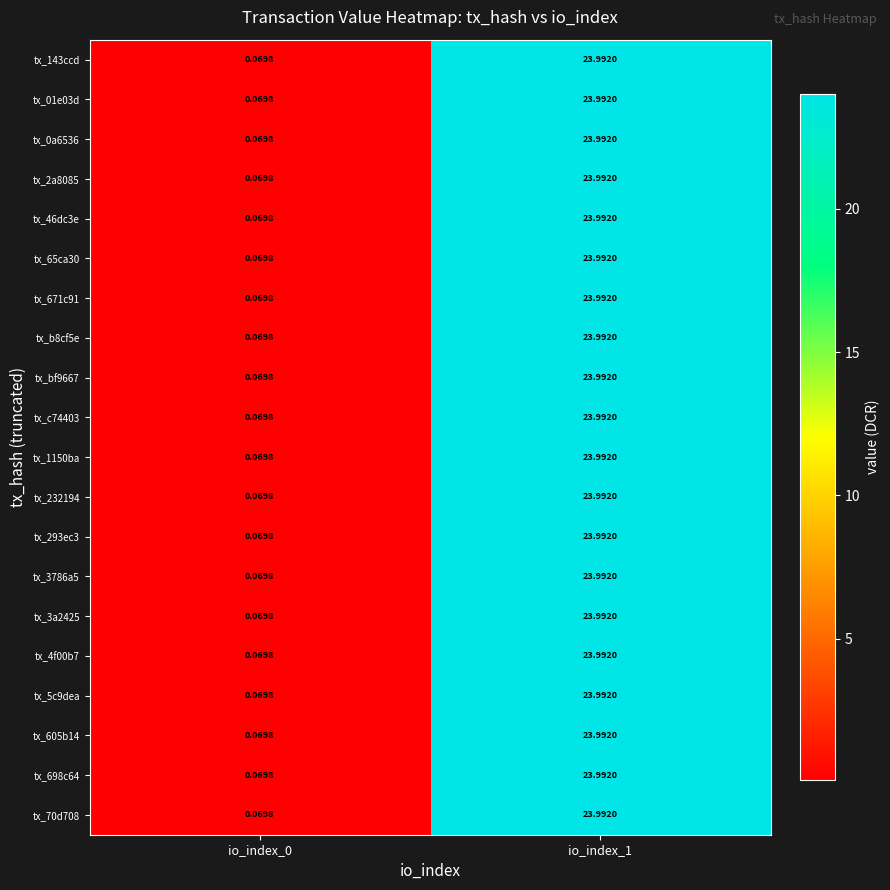

Is the value of tx_143ccd at io_index_0 greater than the value of tx_3a2425 at io_index_1?

No